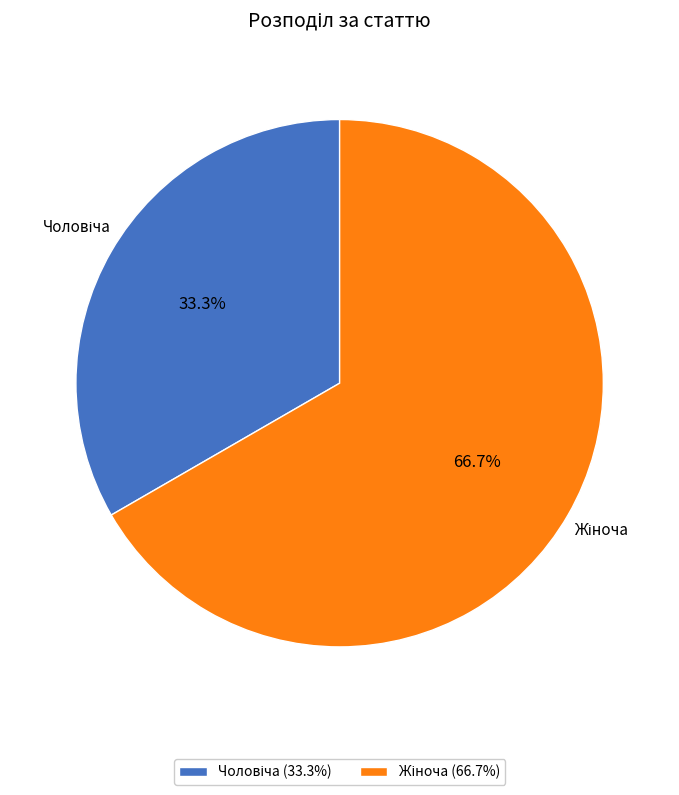

Is there a majority slice in this chart?

Yes